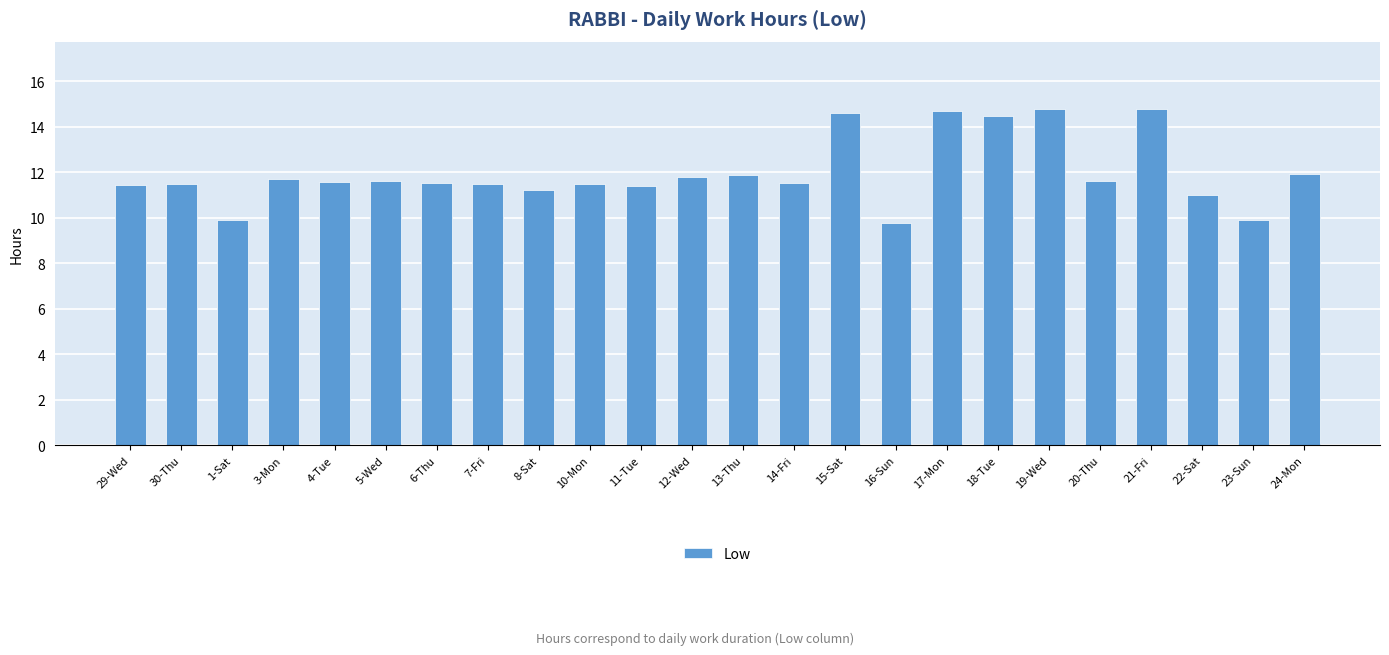

What is the smallest value displayed?

9.8